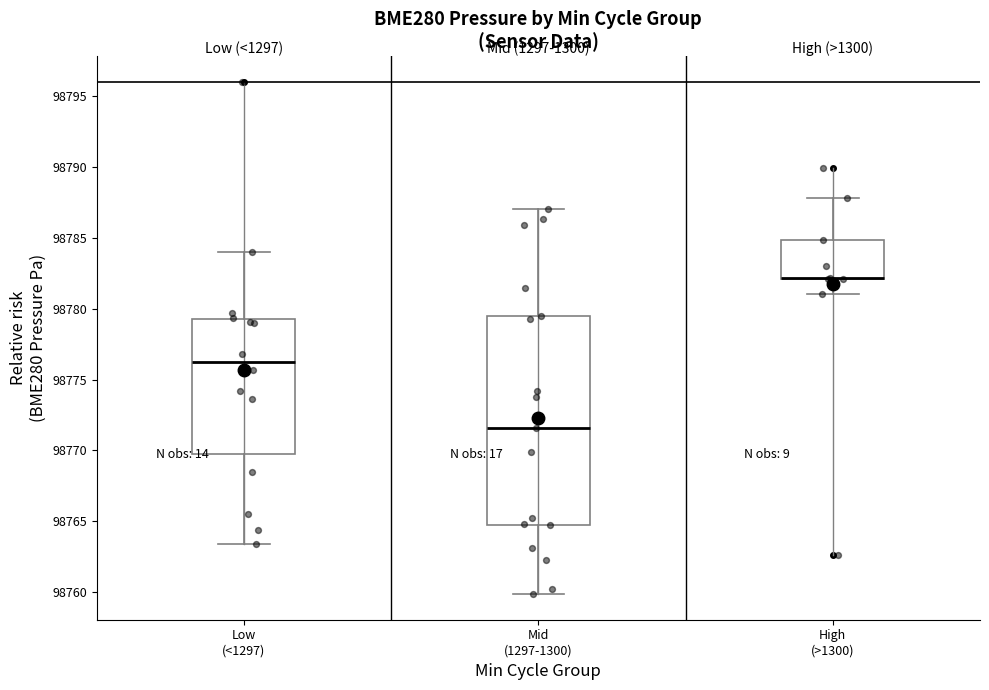

Reading left to right, read every box against the y-axis: the position of its median line, the range the box covers, and the ends of its whiskers. The values are not printed on the chart, so give them approximately, as read against the axis.

Low (<1297): median 98776.0, box 98769.5 to 98779.5, whiskers 98763.5 to 98784.0
Mid (1297-1300): median 98771.5, box 98764.5 to 98779.5, whiskers 98760.0 to 98787.0
High (>1300): median 98782.0 (drawn on the box's lower edge), box 98782.0 to 98785.0, whiskers 98781.0 to 98788.0